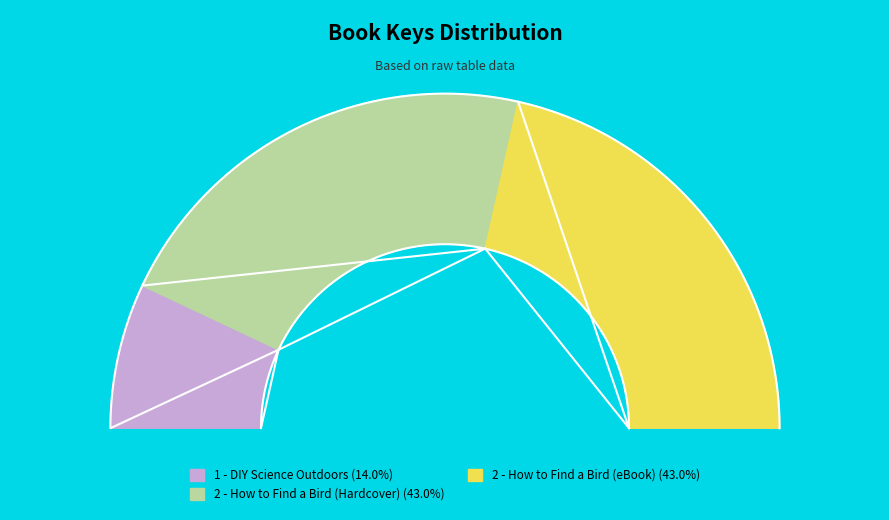

How many slices are in this pie chart?

3